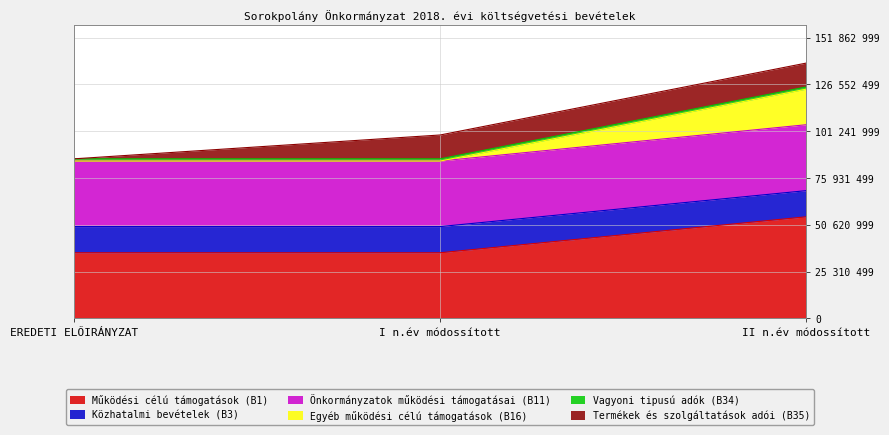

At which category is the sum across all series the highest?

II n.év módossított